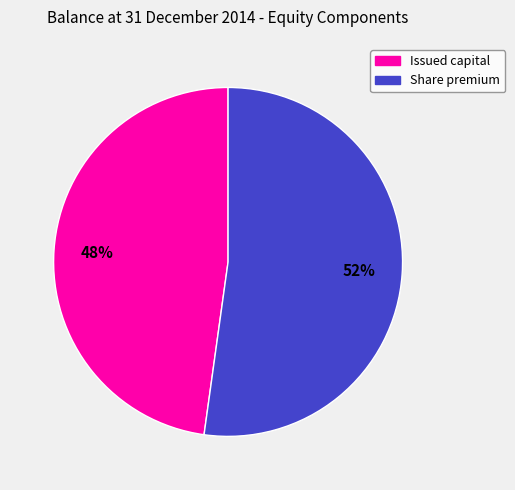

Does Issued capital account for over 50% of the chart?

No